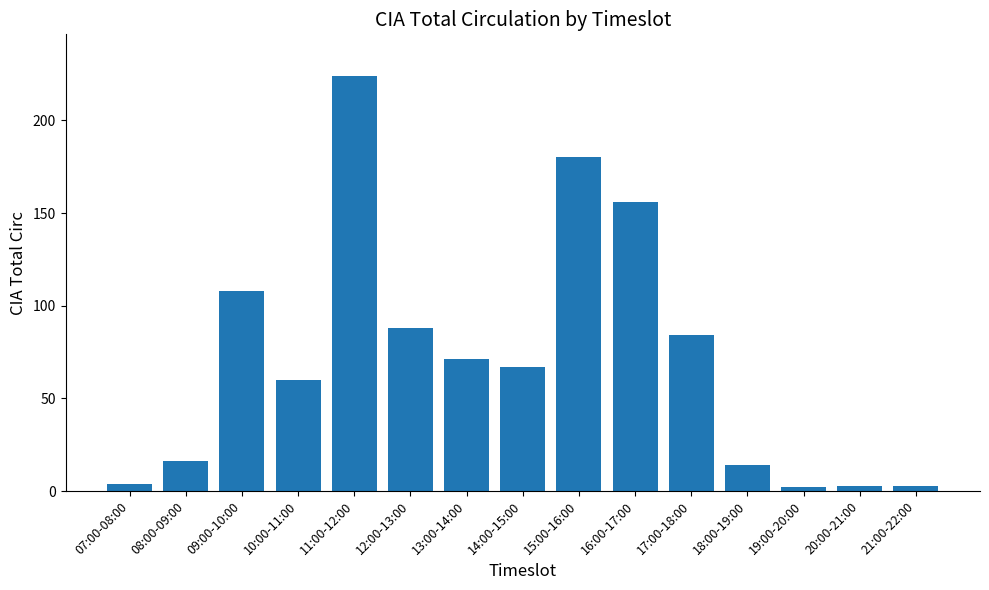

What is the difference between the values at 18:00-19:00 and 17:00-18:00?

70